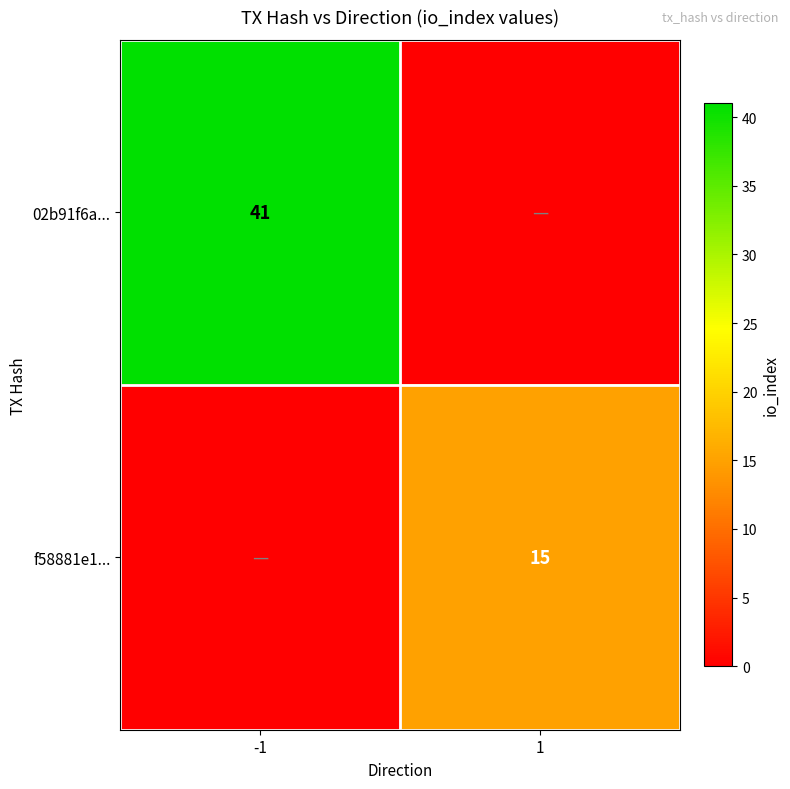

The value of f58881e1... at 1 is 15. True or false?

True